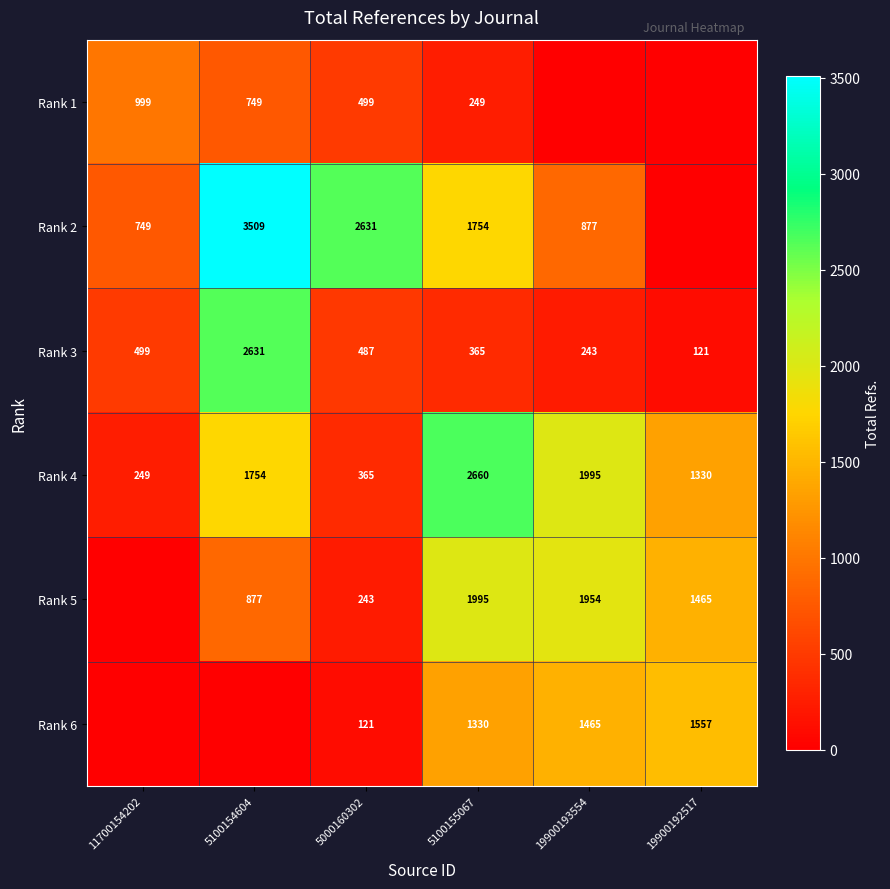

Is the value of Rank 3 at 5100154604 greater than the value of Rank 5 at 5000160302?

Yes